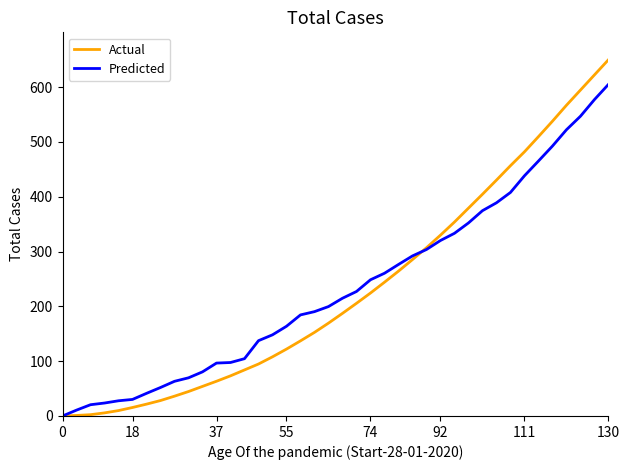

Which series ends up on top after the final intersection of Actual and Predicted?

Actual